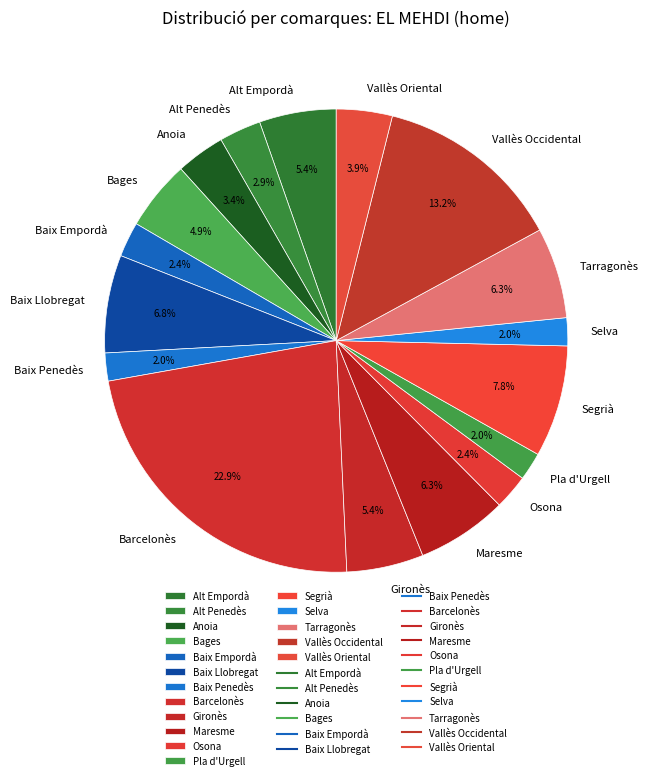

Is there a majority slice in this chart?

No